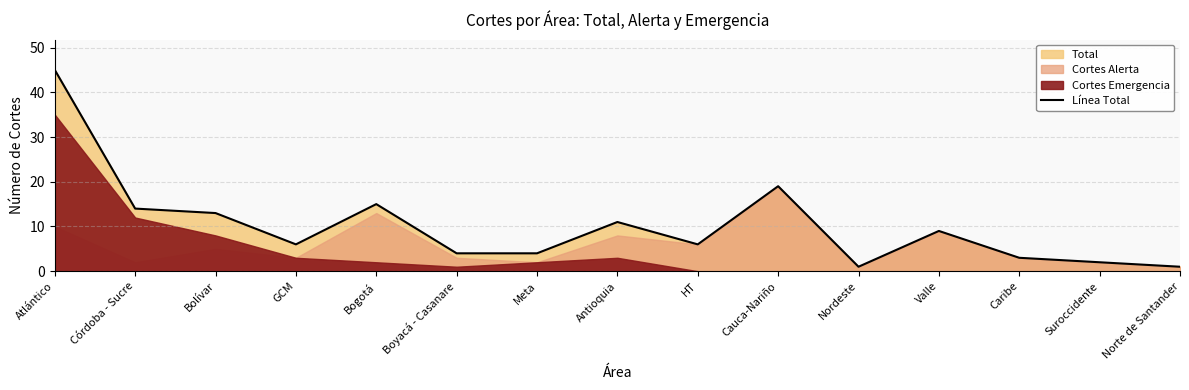

How many interior local valleys (lower than both neighbors) does the data have?

3